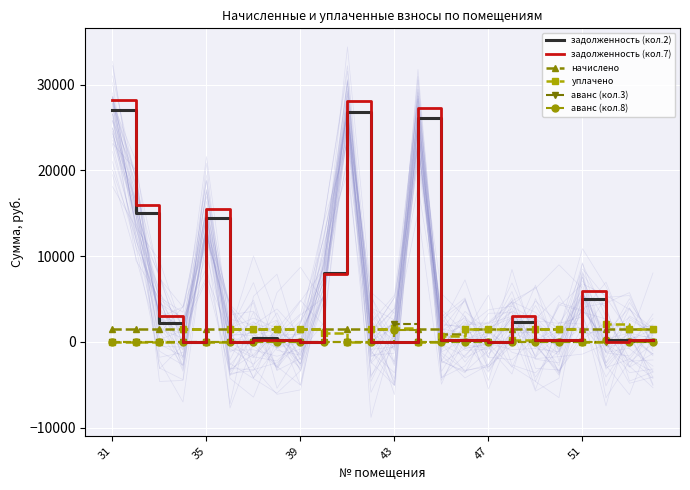

True or false: начислено and задолженность (кол.7) cross at least once.

True